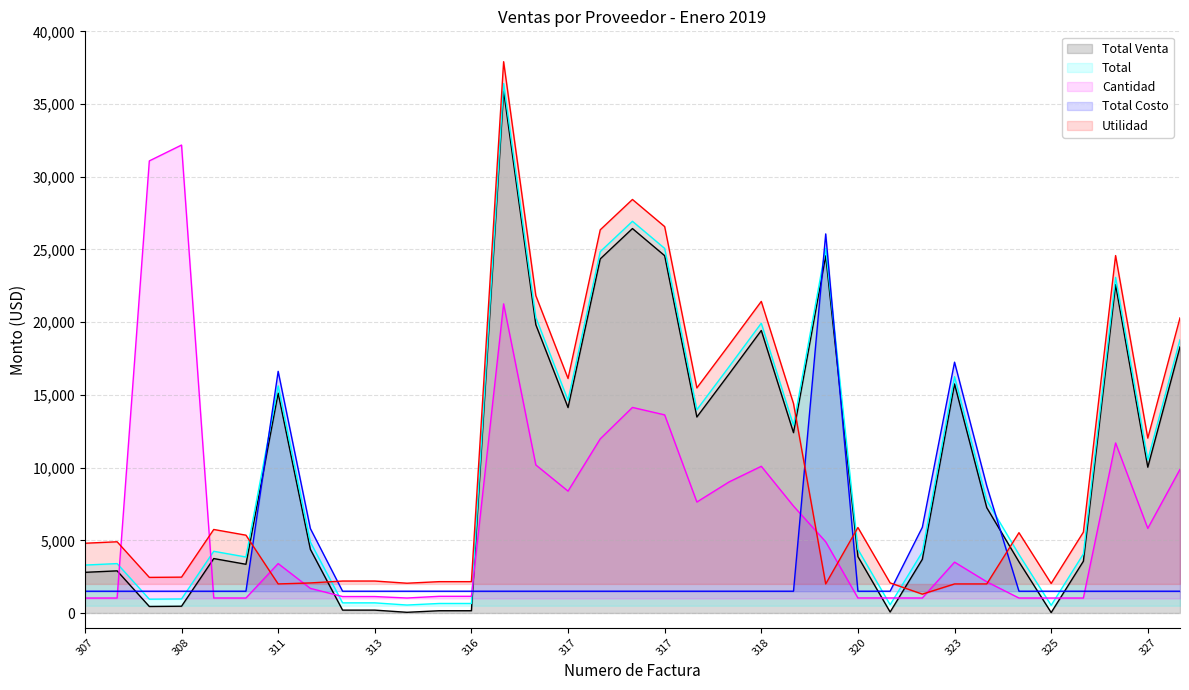

What are all the series names shown in the legend?

Total Venta, Total, Cantidad, Total Costo, Utilidad